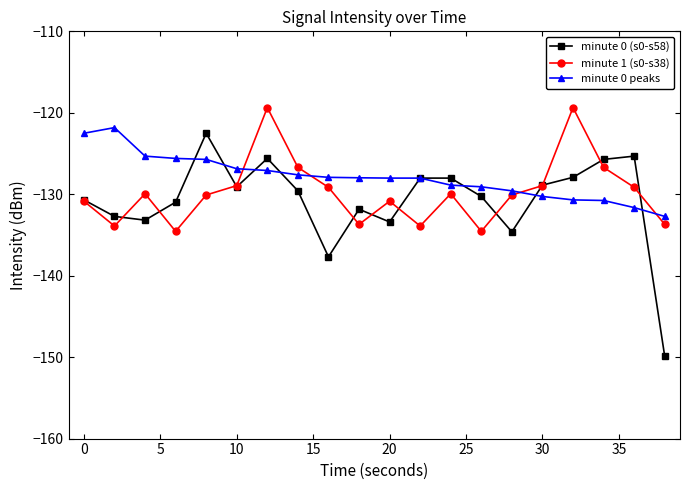

What is the greatest value displayed?

-119.4